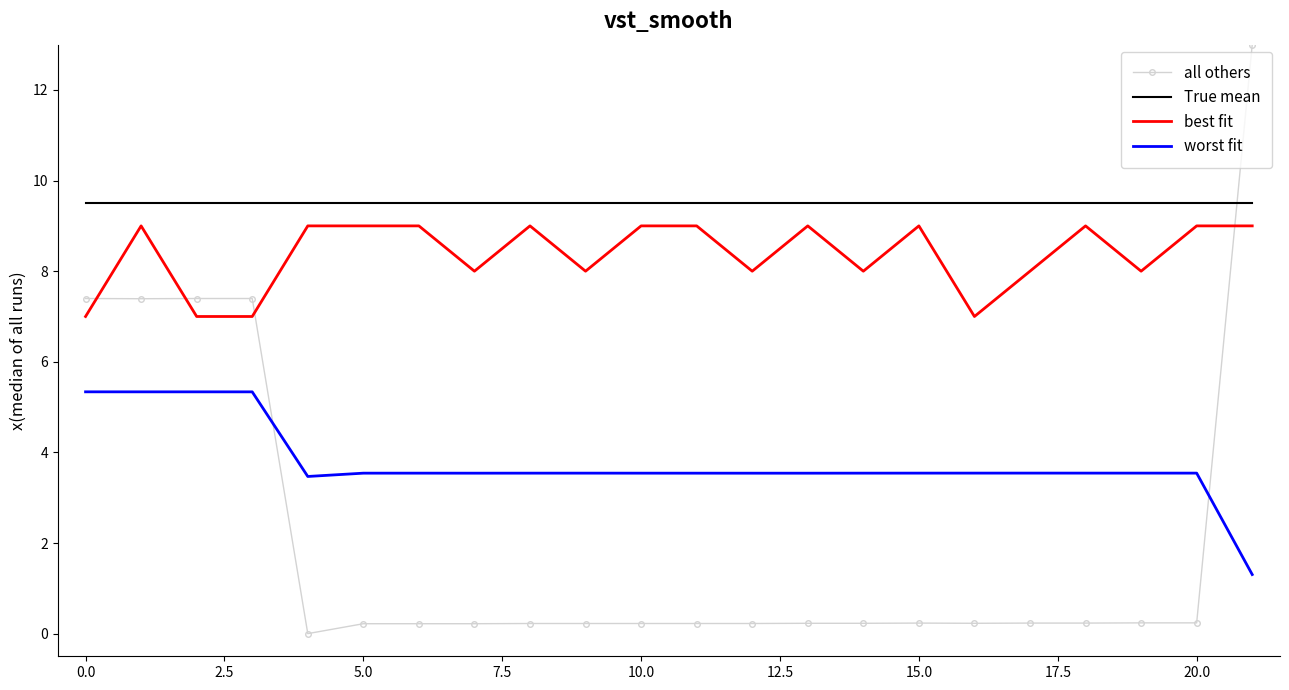

True or false: worst fit has more than 2 interior local peaks.

True